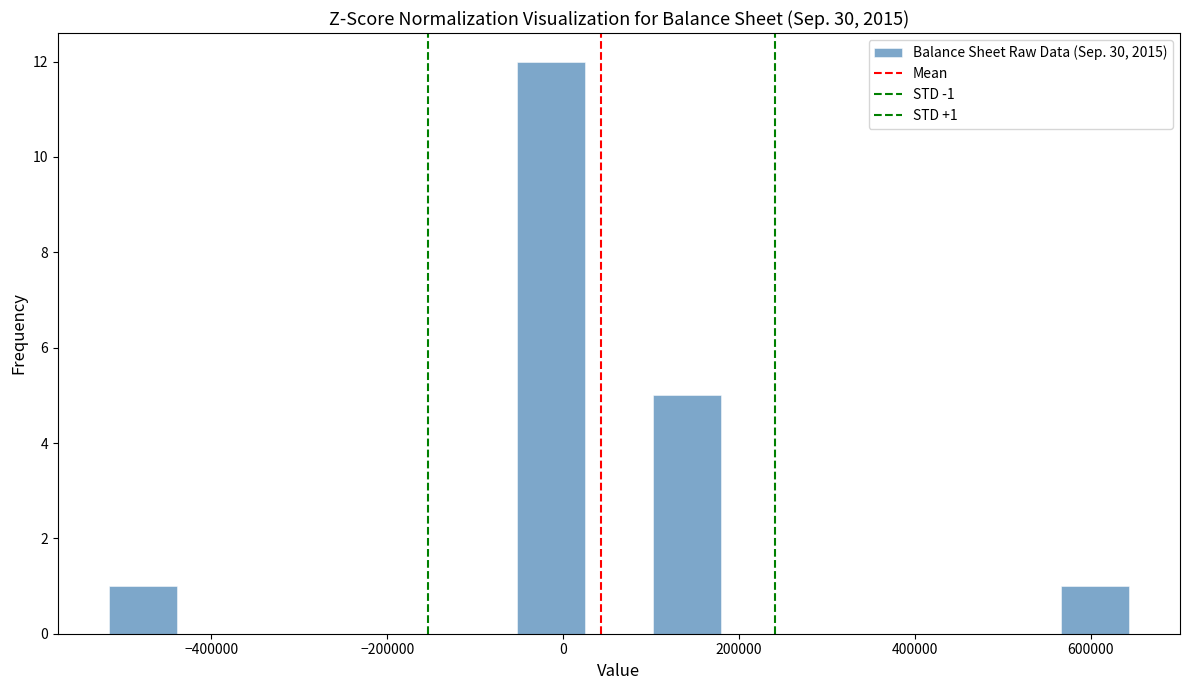

Around what value on the x-axis is the tallest bar? Give the approximate position of its centre, as read against the axis.

-20000